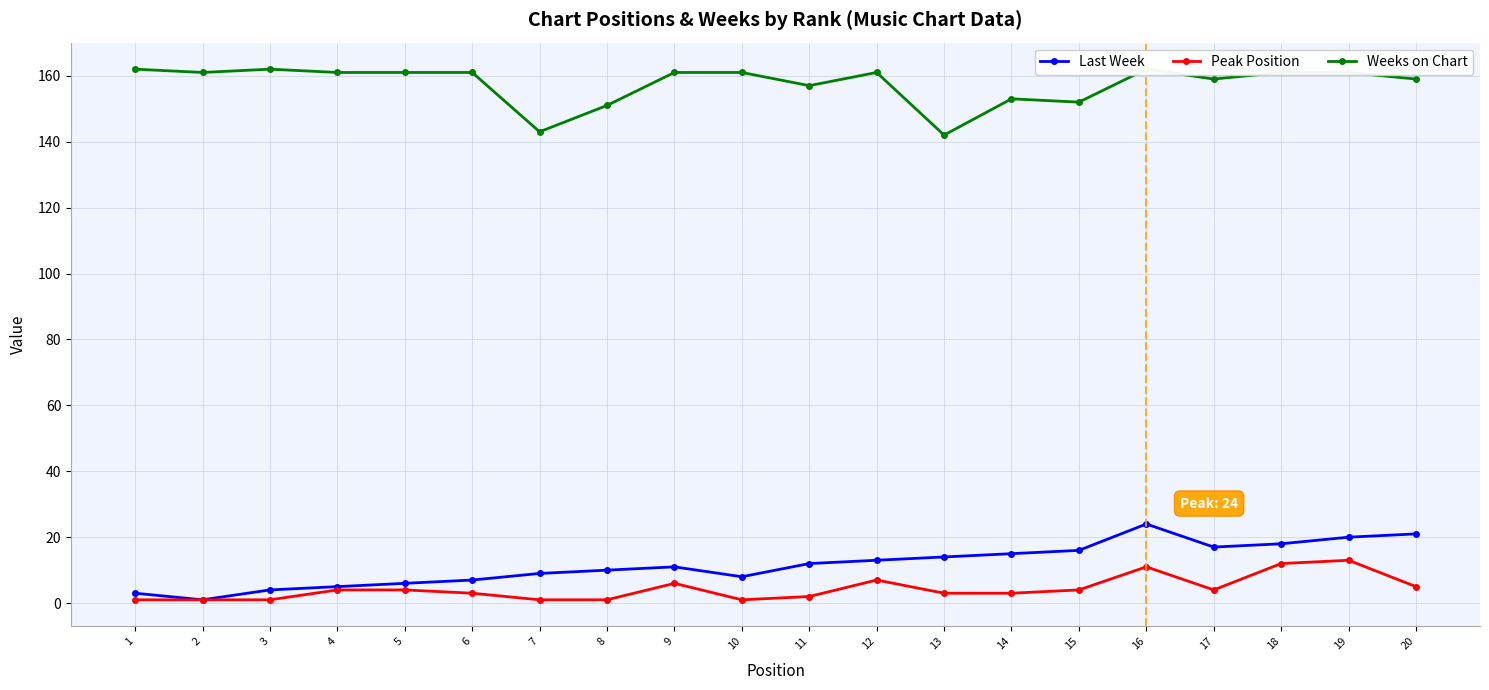

At which category does Peak Position reach its first local valley?

10